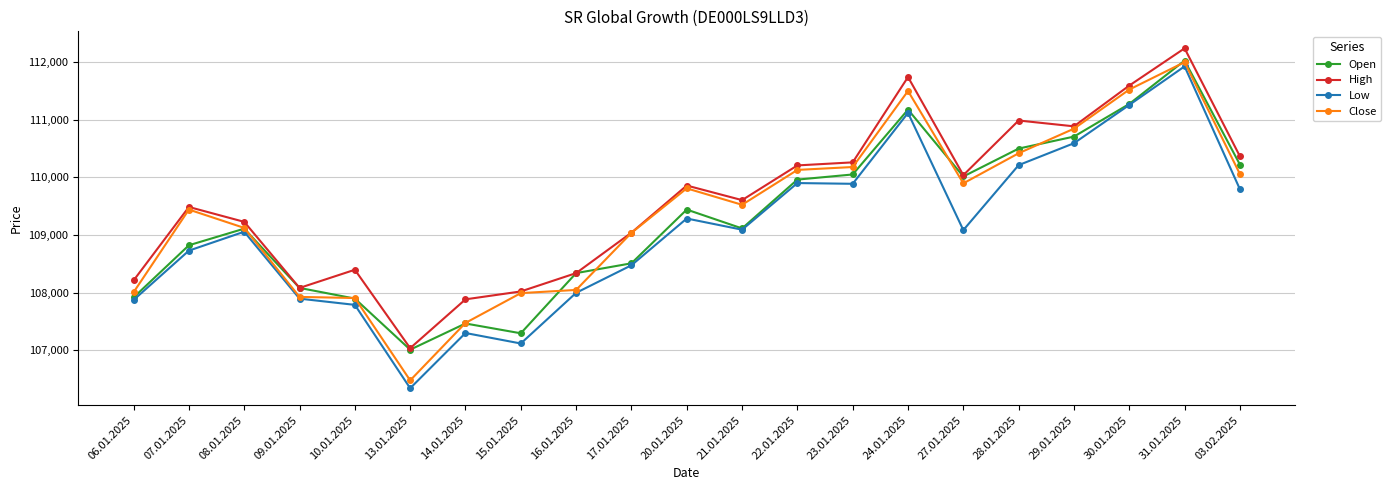

What is the label of the 4th point from the left?

09.01.2025